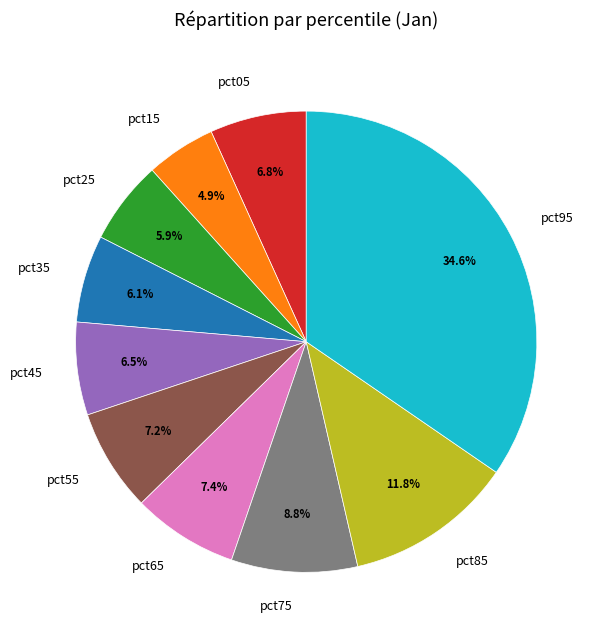

Does pct05 represent more than half of the total?

No